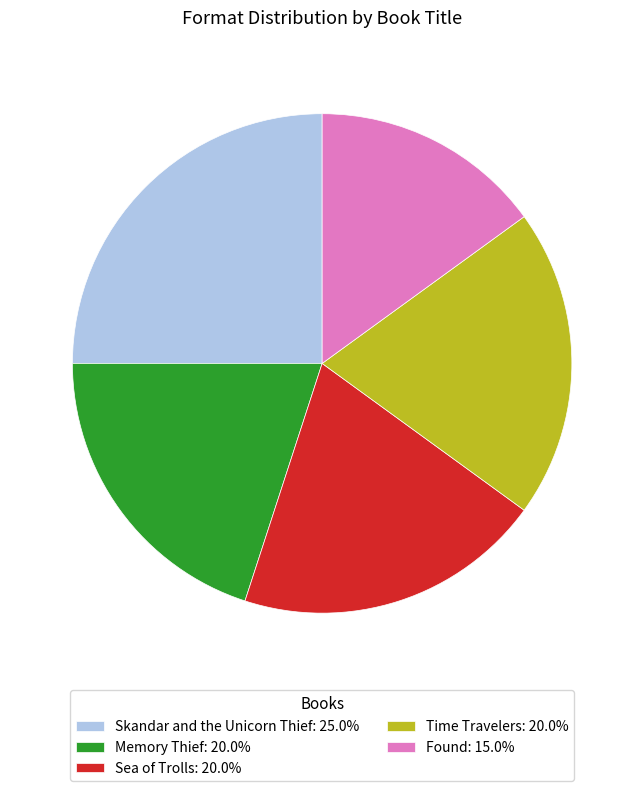

Is there any slice that represents more than half of the pie?

No